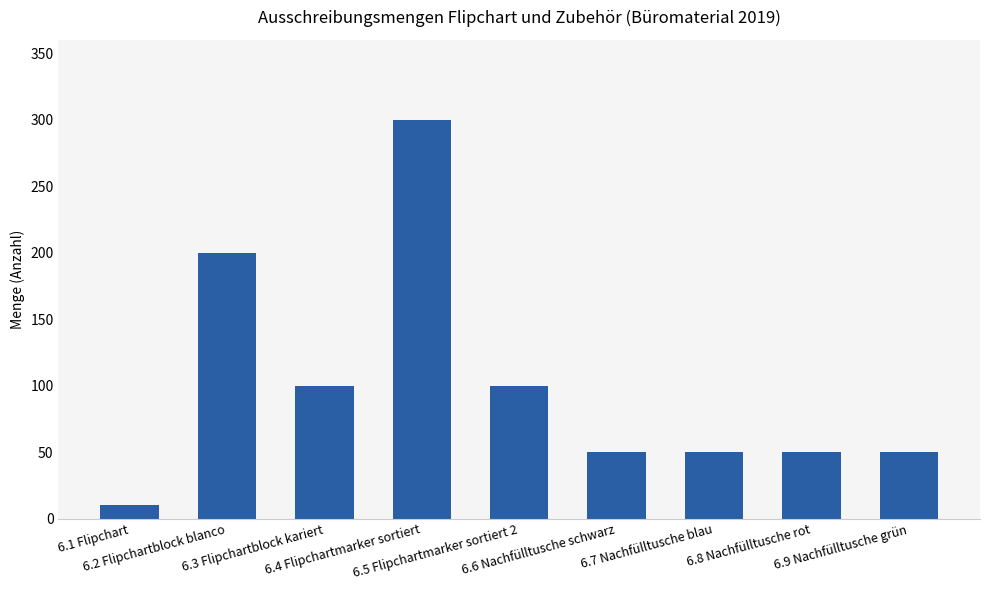

What is the difference between the maximum and second lowest values?

250